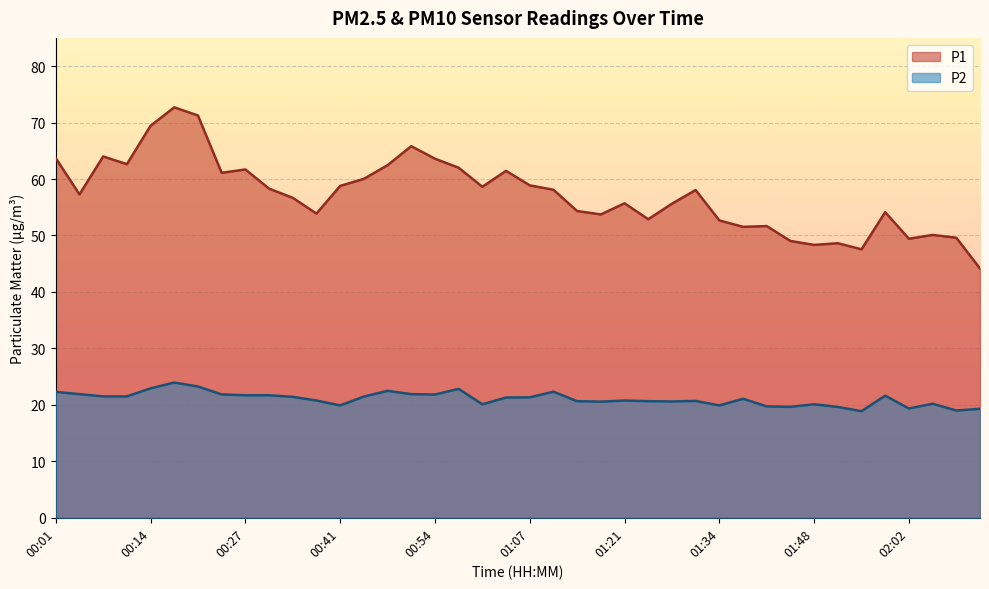

Which label corresponds to the smallest value in the chart?

01:55